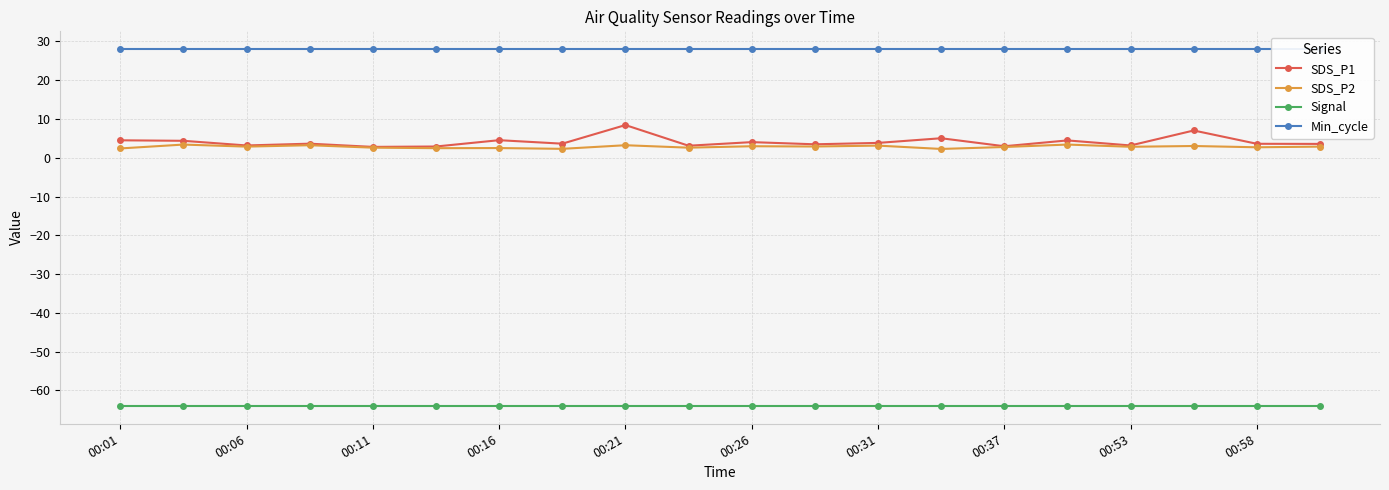

True or false: SDS_P1 and Signal intersect in this chart.

False